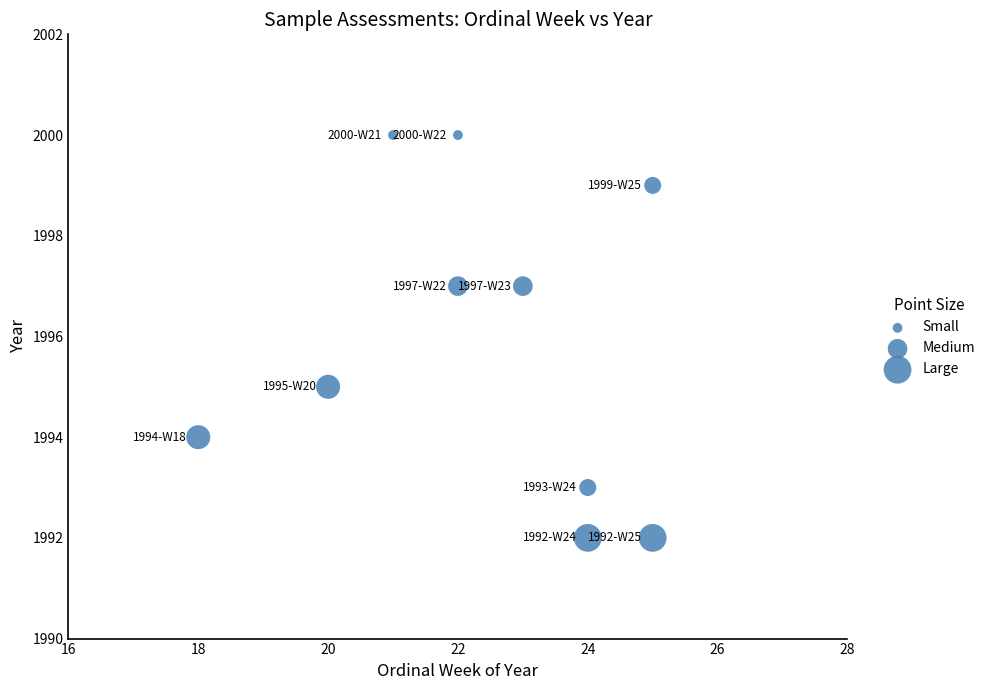

What is the range of Y values (max minus min)?

8